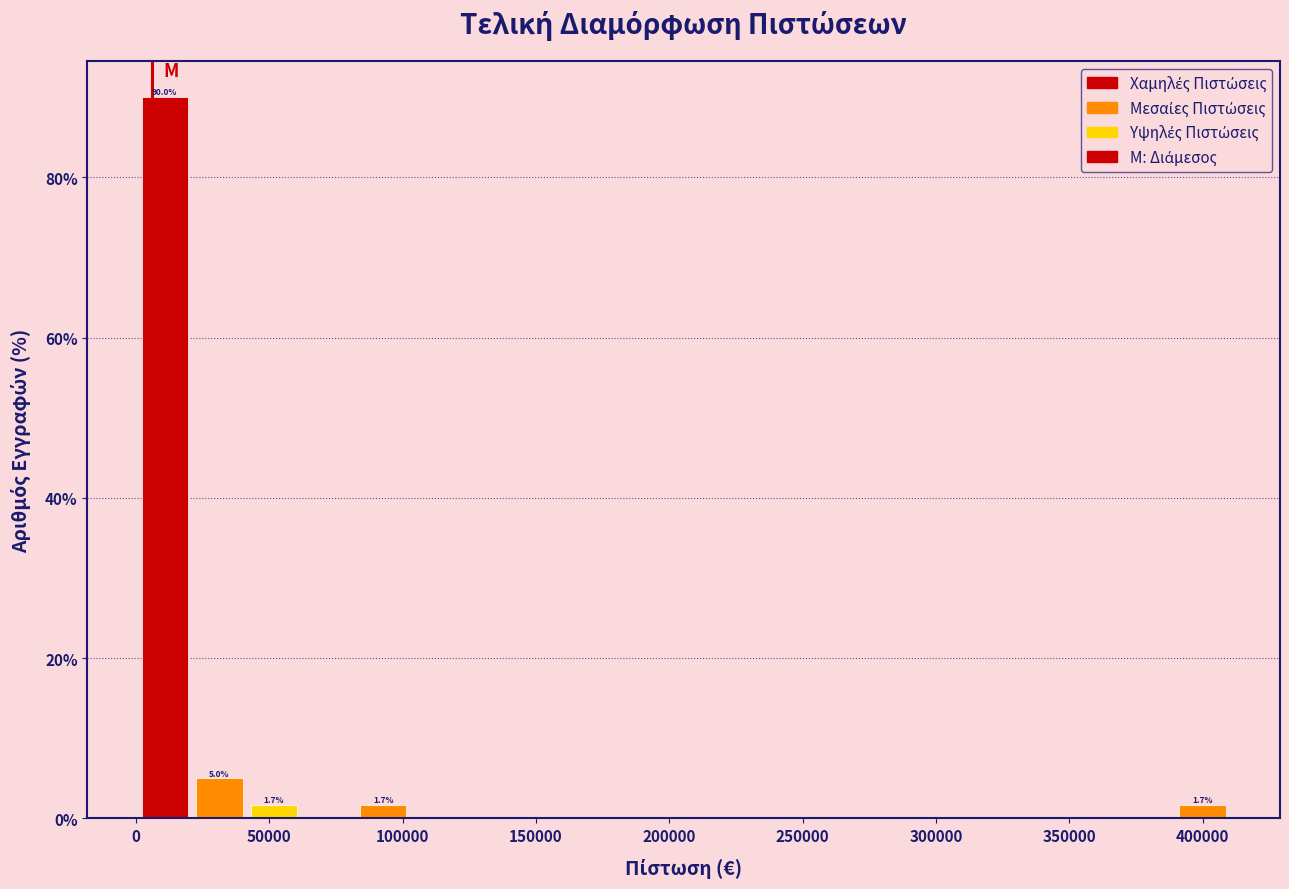

Which range on the x-axis has the tallest bar?

0 to 20000